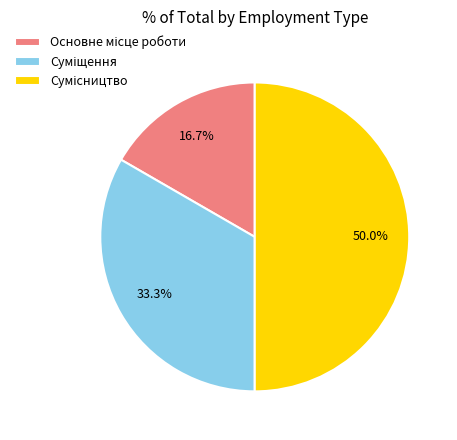

What is the largest slice in the pie chart?

Сумісництво